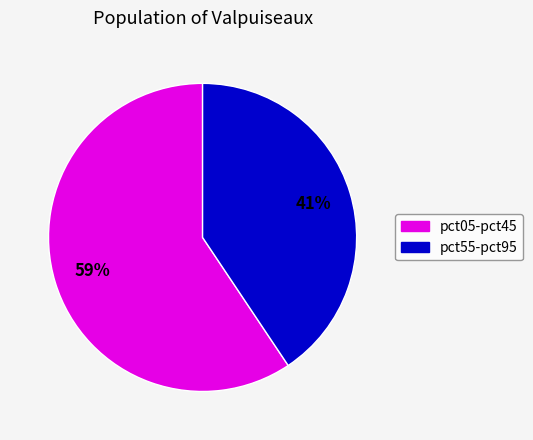

What percentage is the pct05-pct45 slice, to the nearest percent?

59%